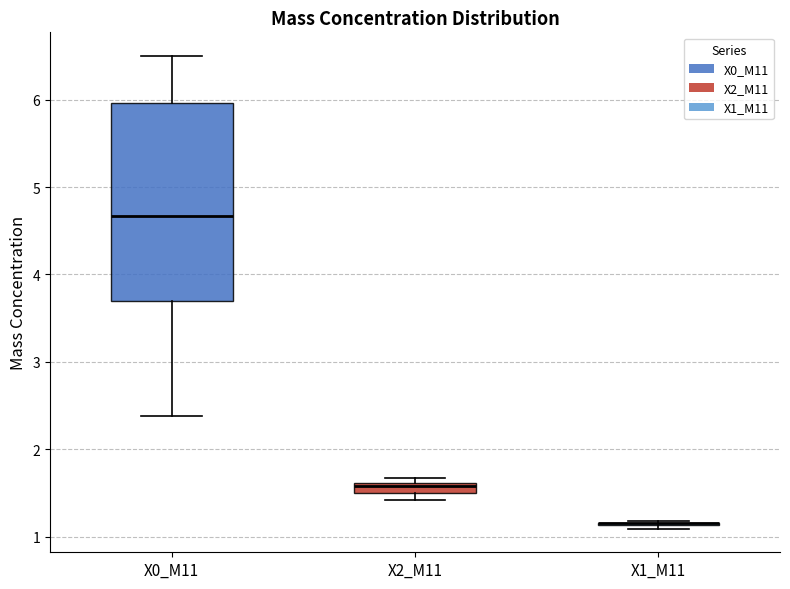

Which box is the tallest, from its lower edge to its upper edge?

X0_M11